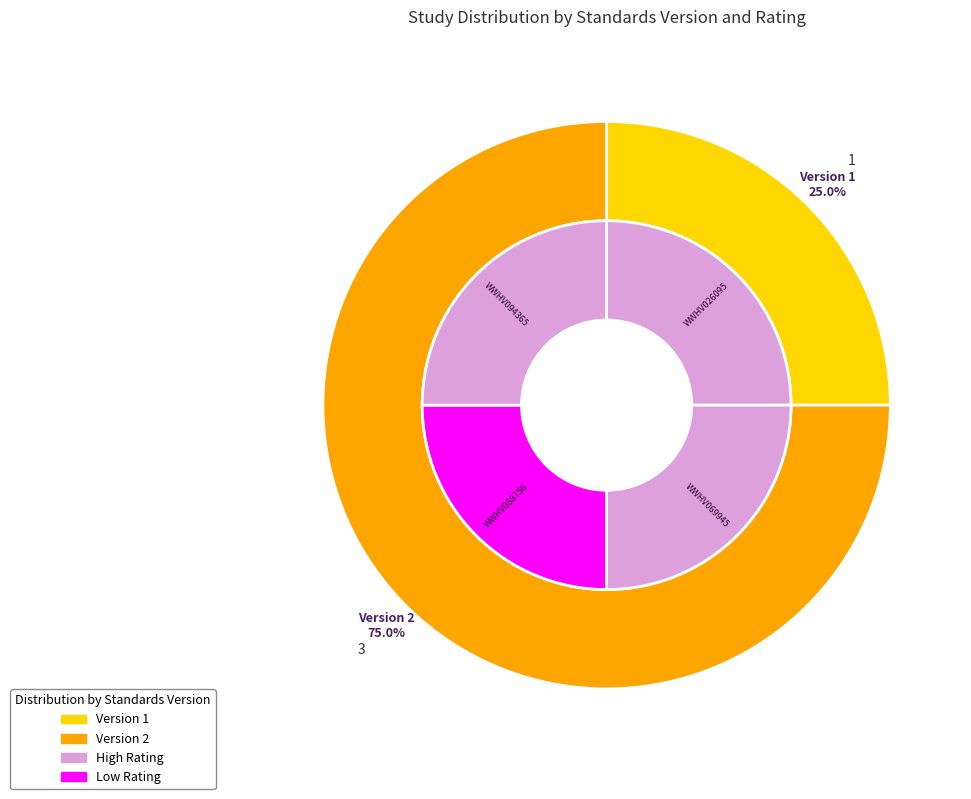

Count the number of slices in the pie.

4